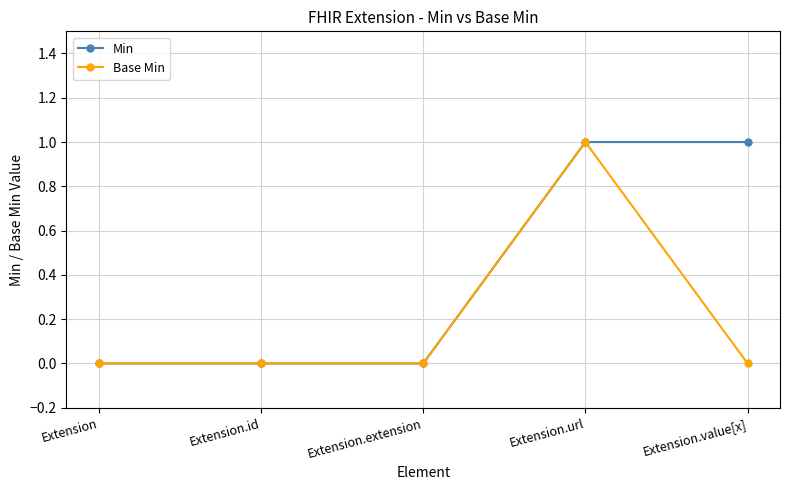

The Min series shows 1 at Extension.url. True or false?

True